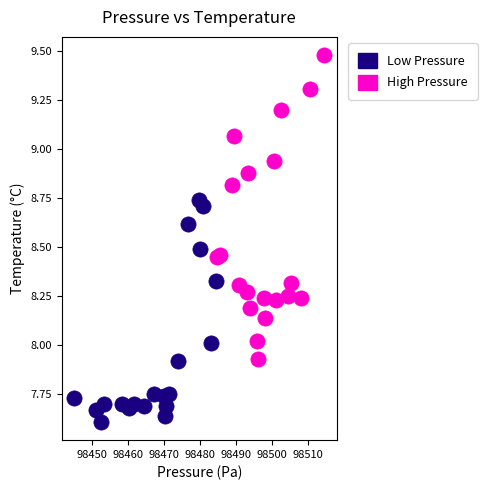

Which series reaches the minimum Y coordinate?

Low Pressure